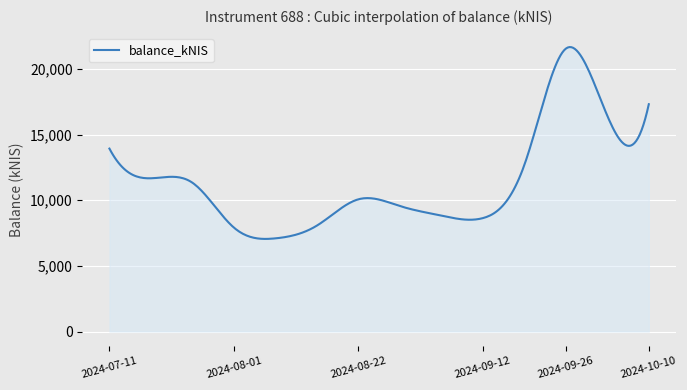

What is the difference between the maximum and minimum values?

14616.3